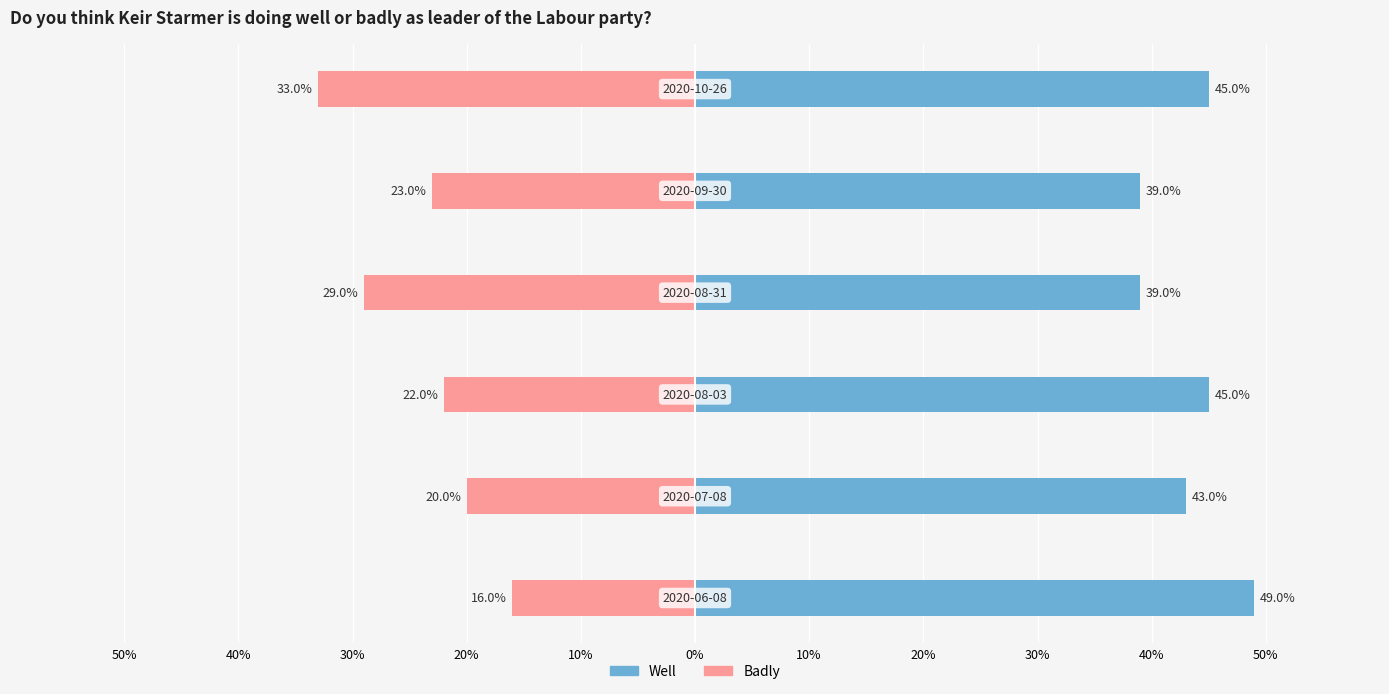

The Badly series shows -0.2 at 0%. True or false?

False